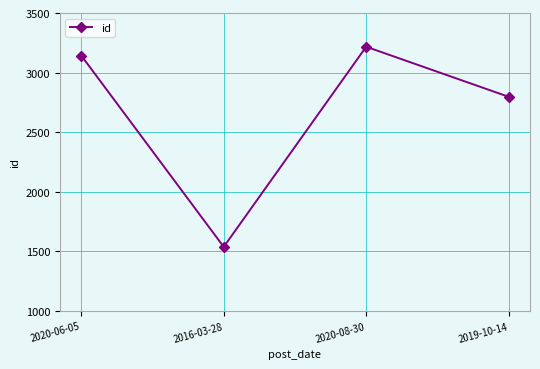

How many series are shown in this chart?

1